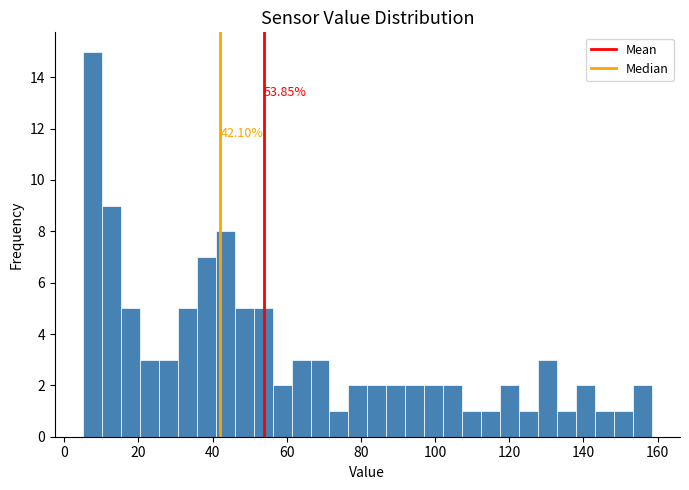

Read against the x-axis, roughly where is the centre of the tallest bar?

8